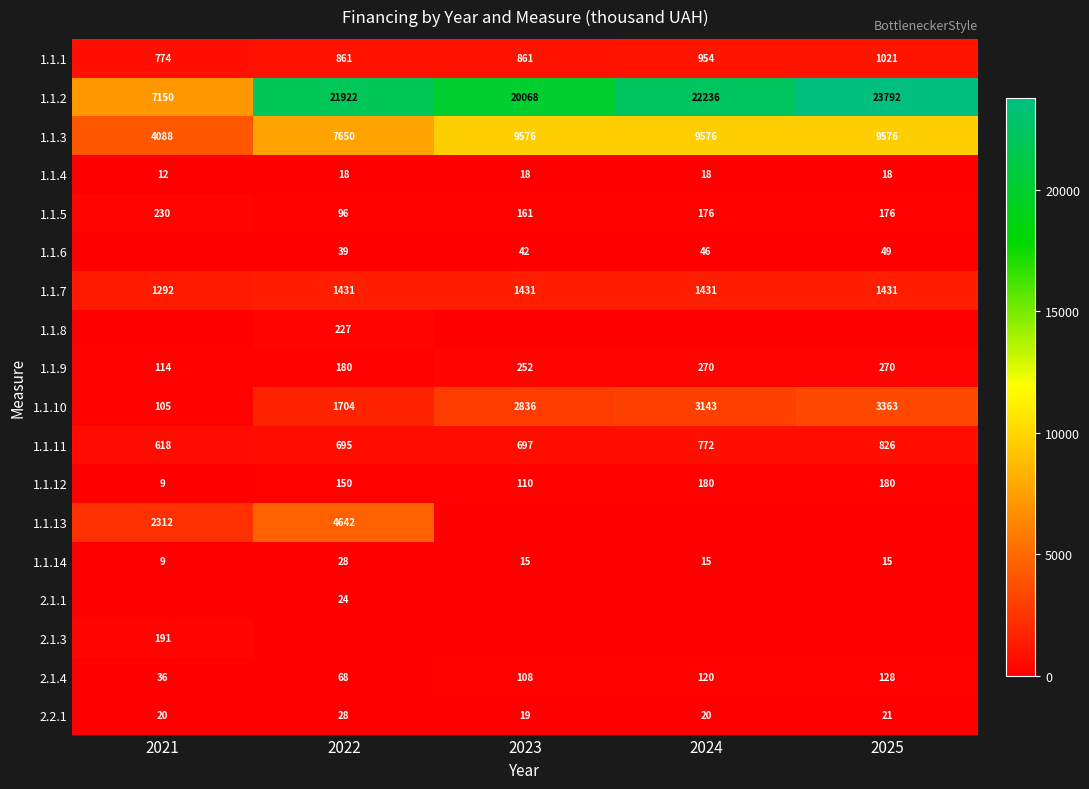

Where is 1.1.12 nearest to the value 94?

2023